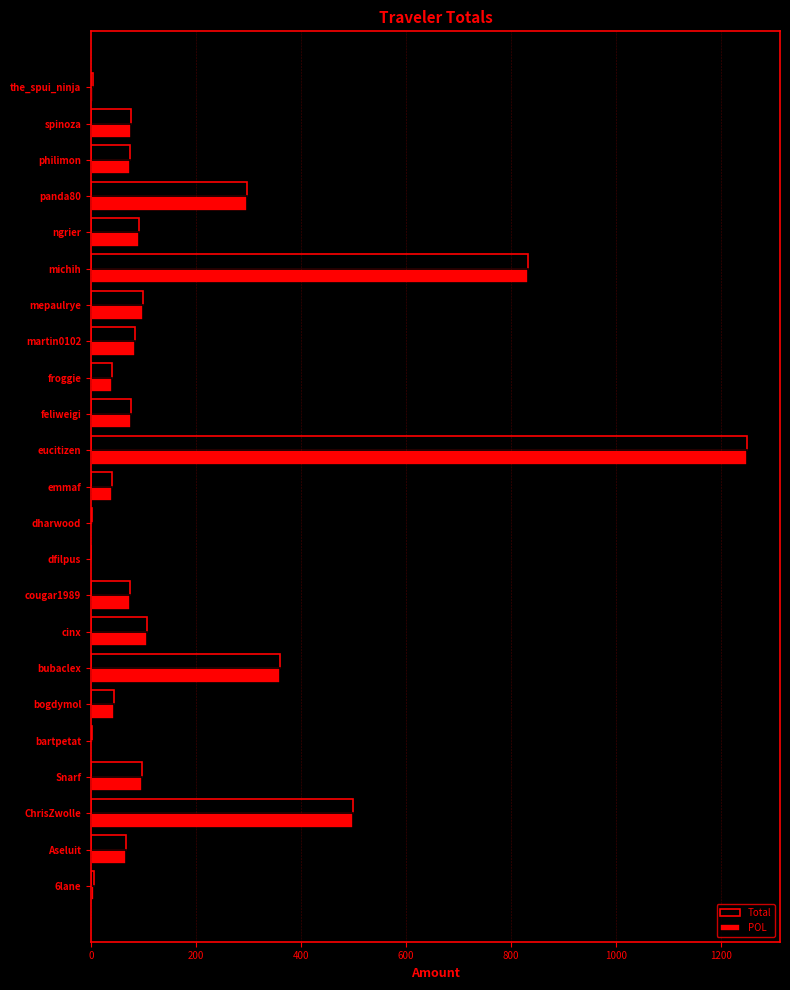

Which category has the highest value in the Total series?

eucitizen